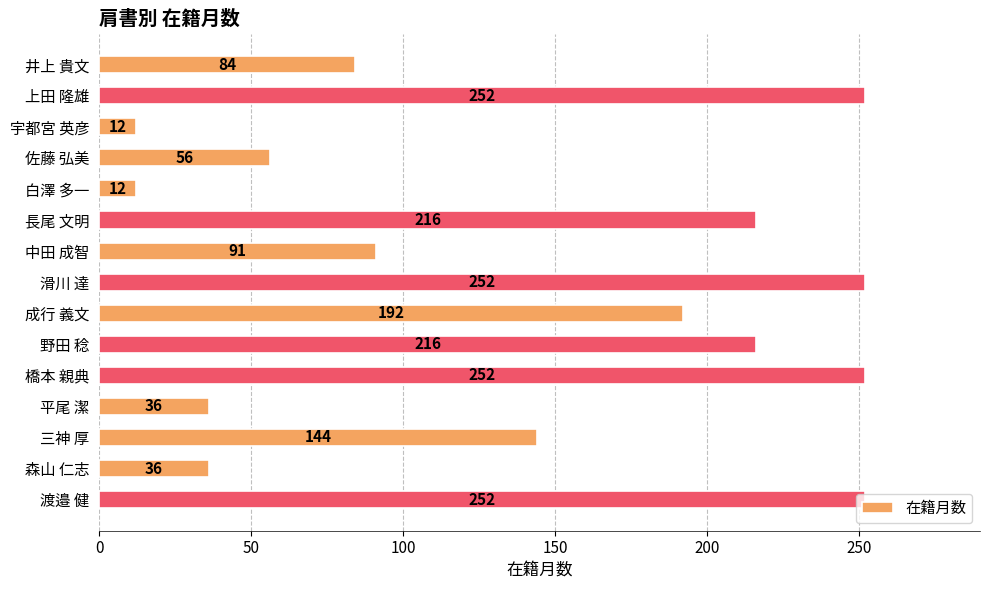

What is the approximate value at 成行 義文, to the nearest 5?

190